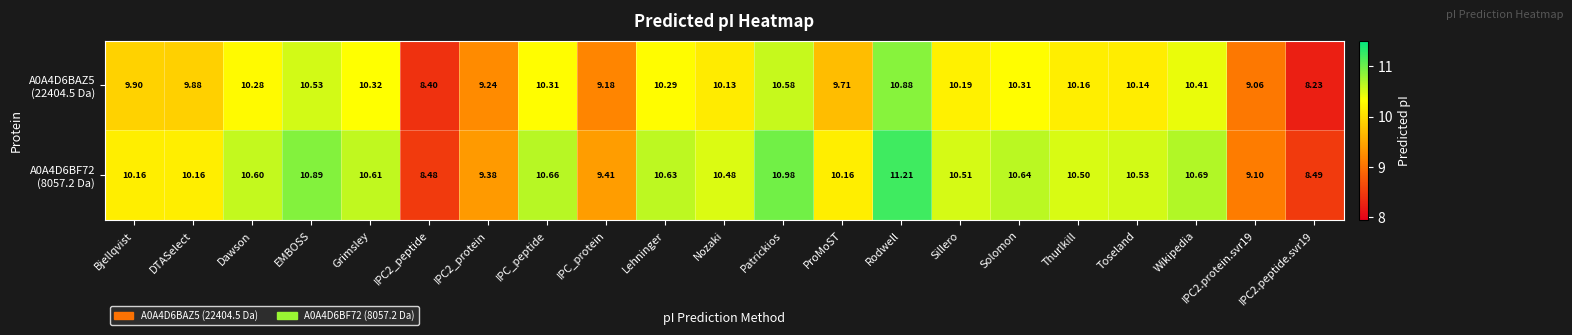

At which category is the sum across all series the highest?

Rodwell